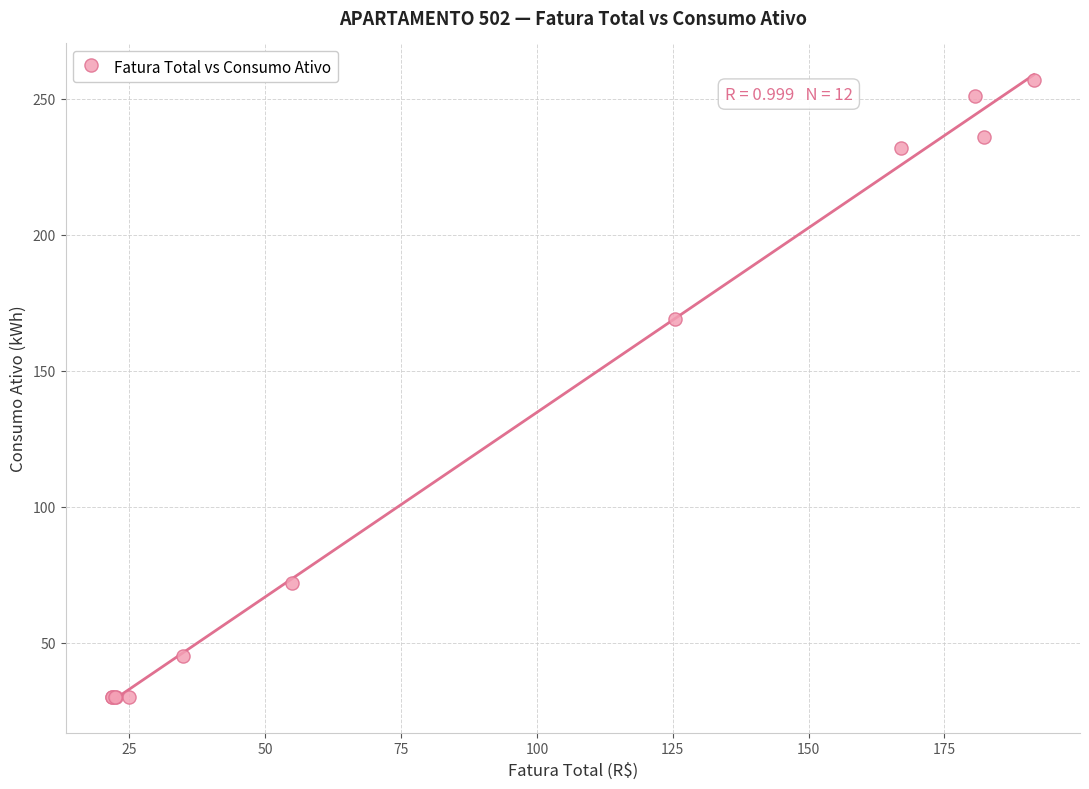

What Y value in the scatter plot is closest to 143?

169